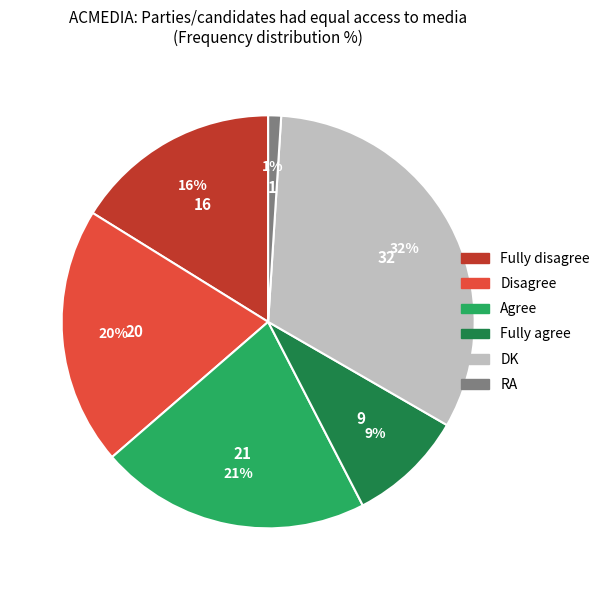

Does any single category account for the majority?

No